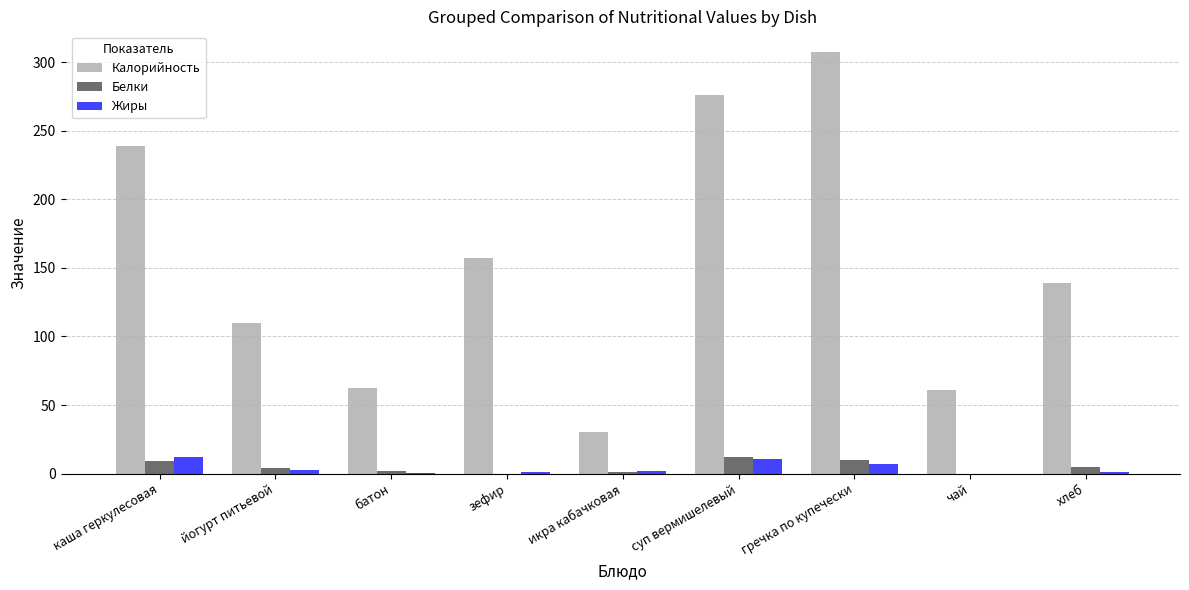

Which series changed the most between каша геркулесовая and икра кабачковая?

Калорийность